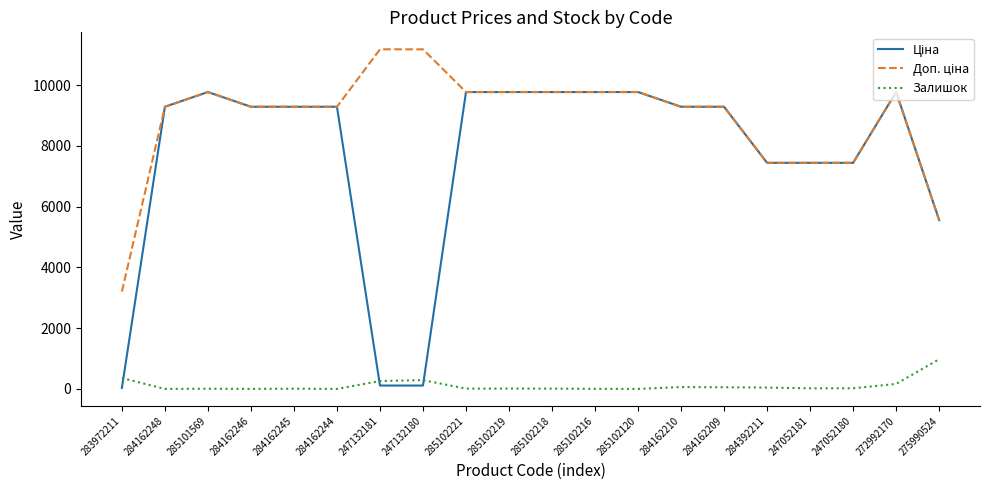

The Залишок series shows -447.2 at 285102120. True or false?

False